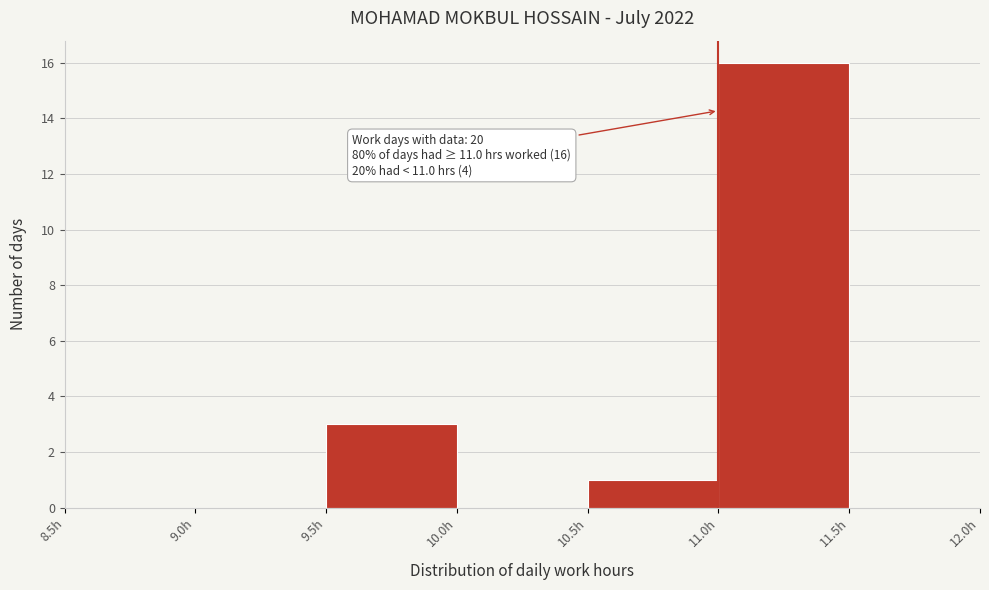

Which range on the x-axis has the tallest bar?

11.0 to 11.5